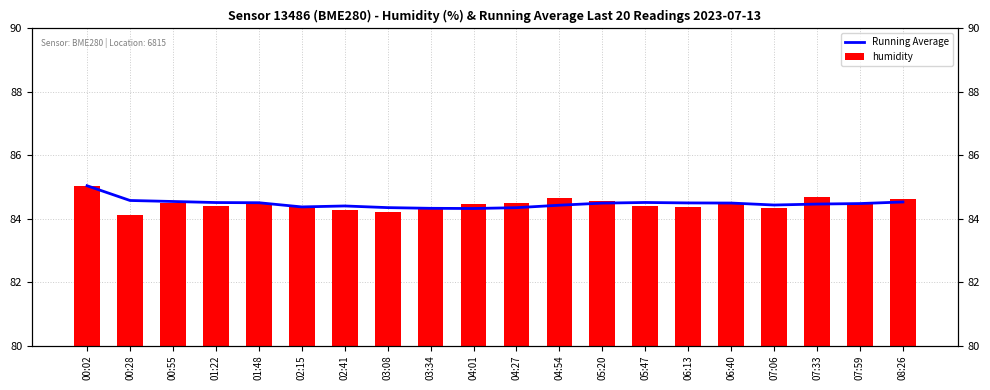

Which category has the lowest value in the Running Average series?

04:01